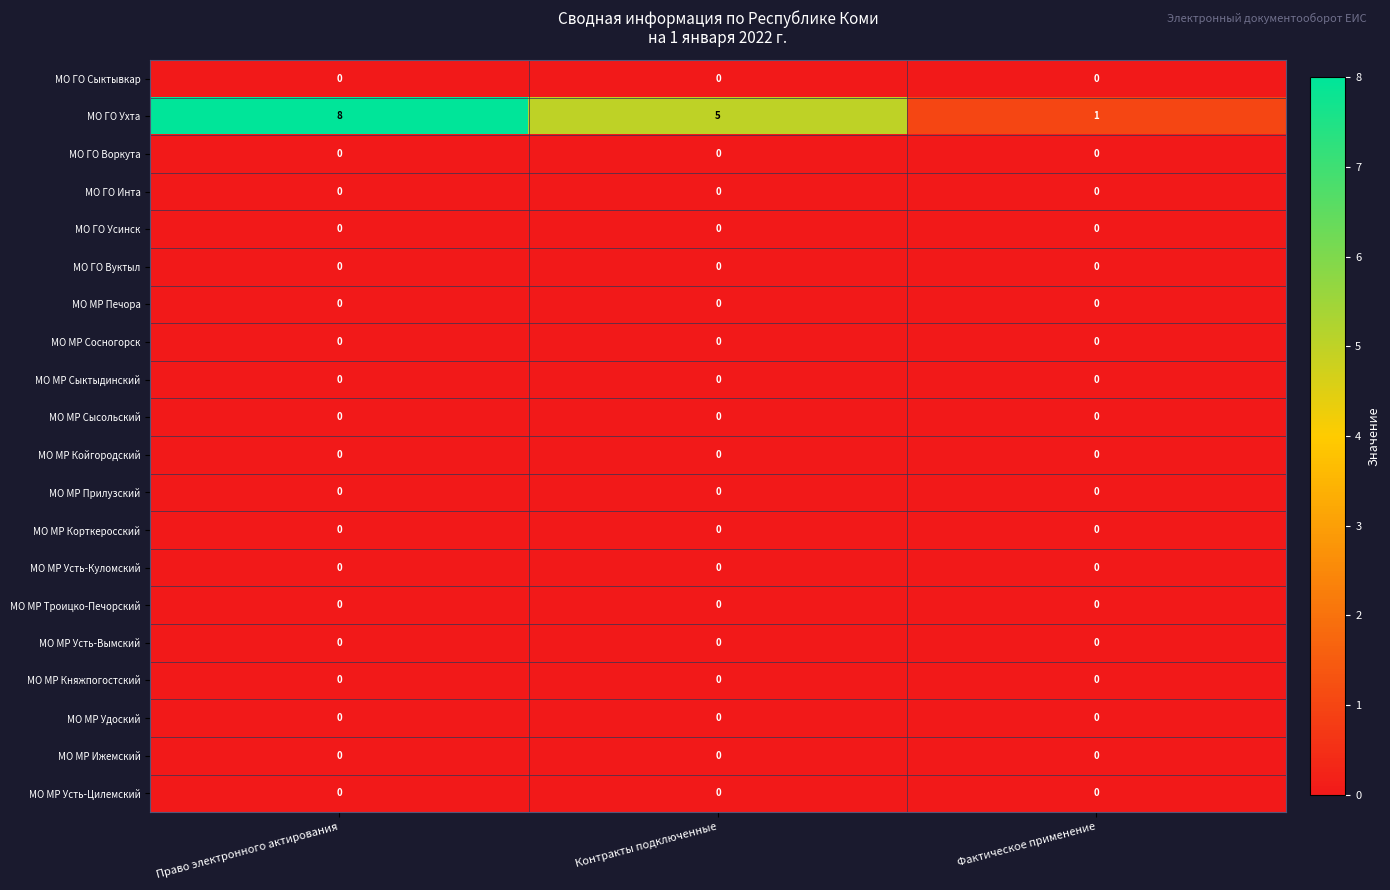

What is the total value across all series at Право электронного актирования?

8